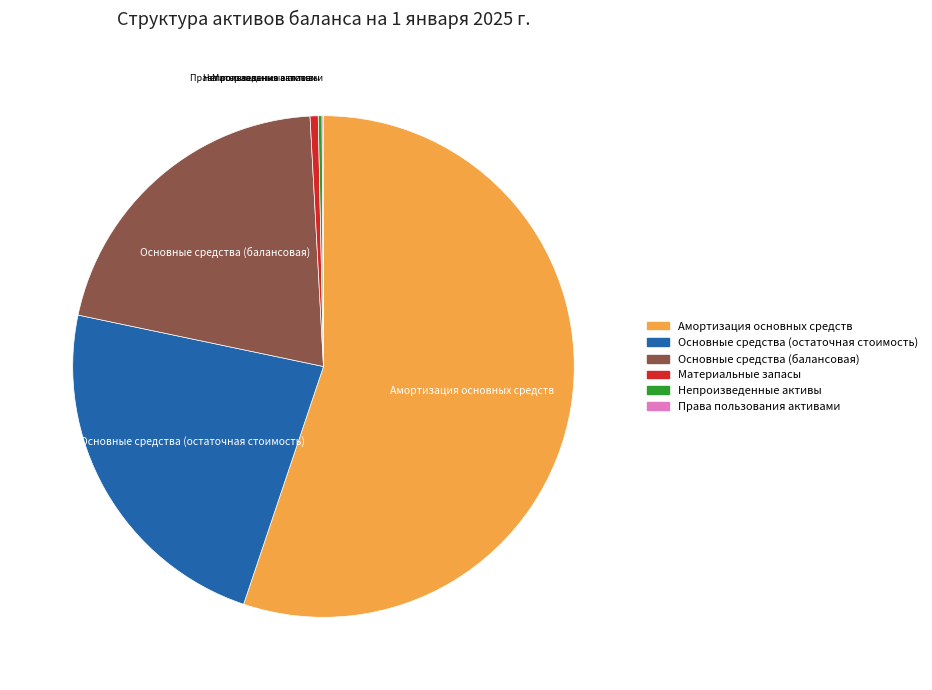

The Основные средства (балансовая) slice represents 36% of the pie. True or false?

False